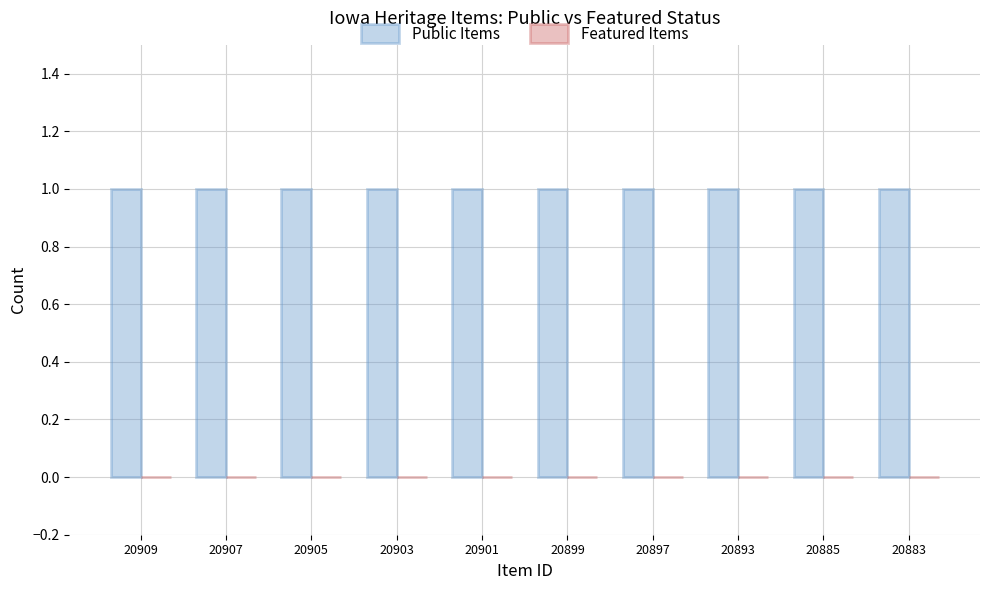

Which has a higher value, 20883 or 20901?

20883